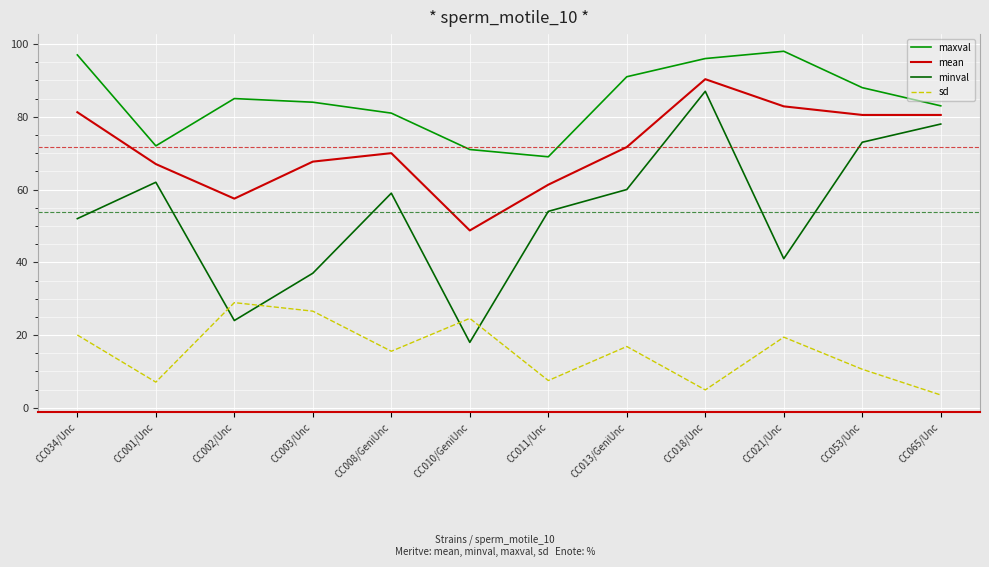

What position from the right is CC053/Unc?

2